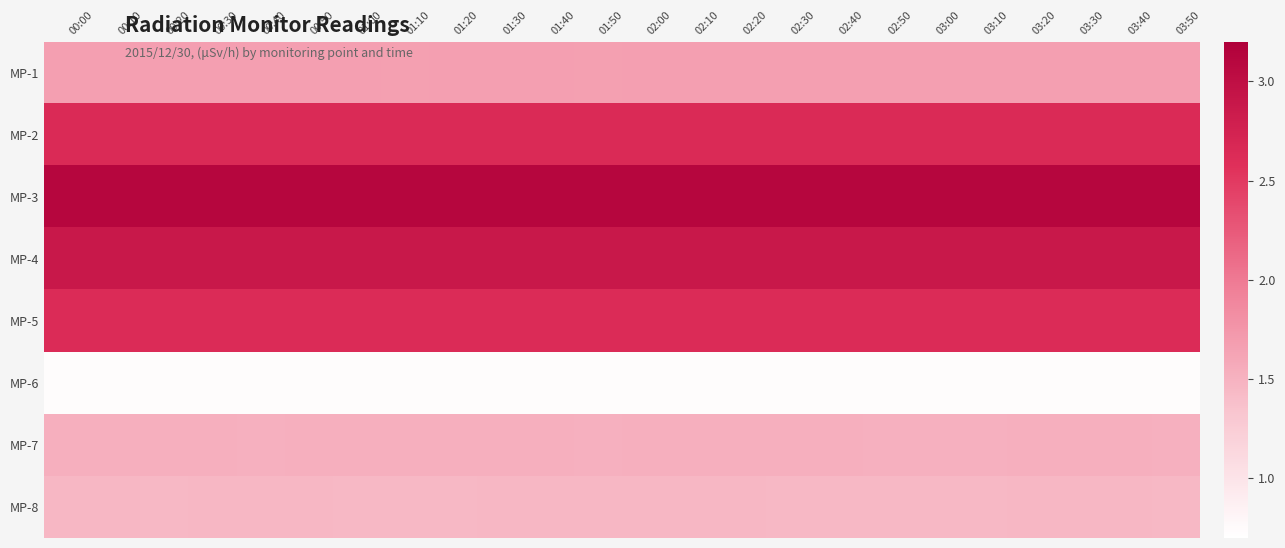

List the series in order of their peak value, highest first.

MP-3, MP-4, MP-2, MP-5, MP-1, MP-7, MP-8, MP-6